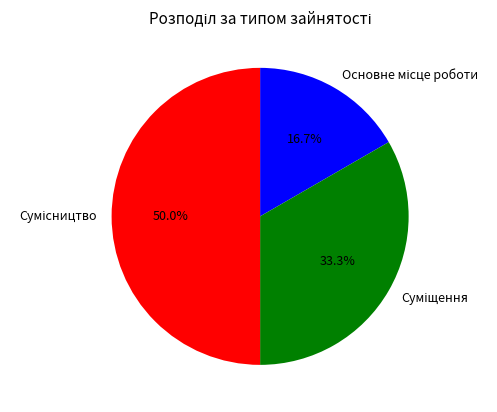

Count the number of slices in the pie.

3